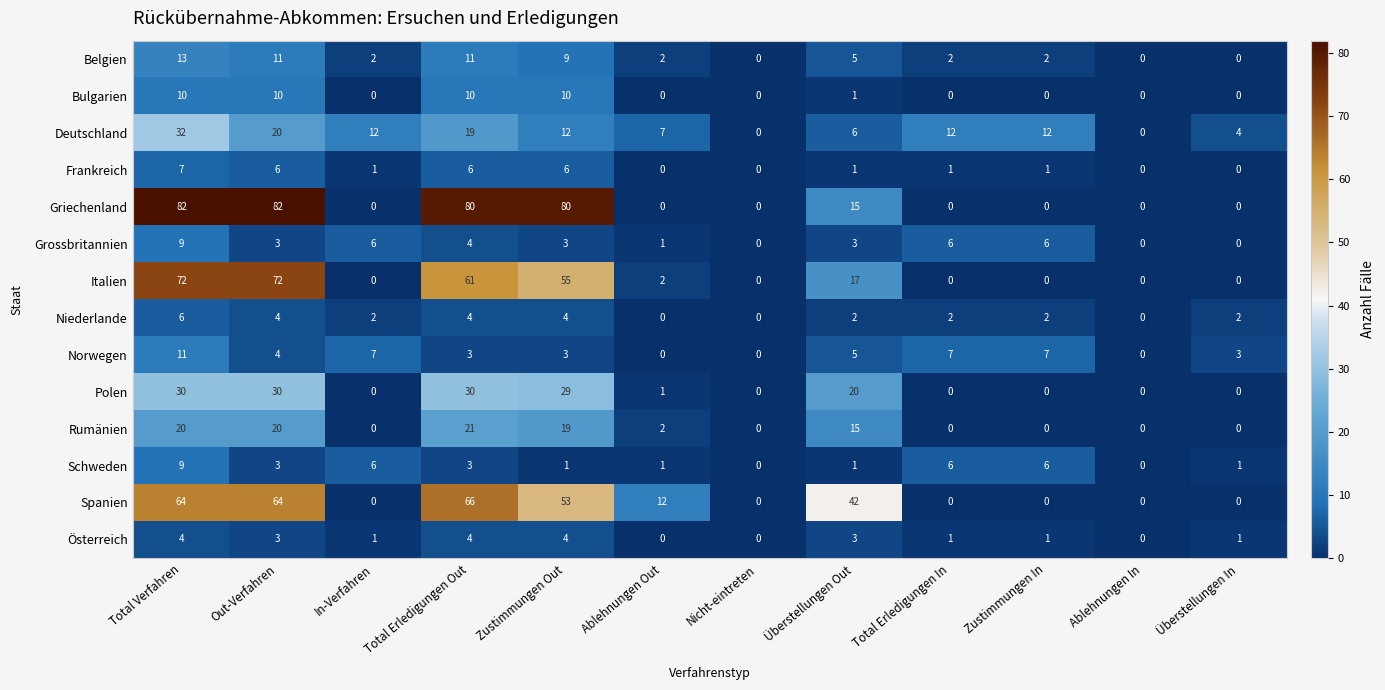

The value of Österreich at Überstellungen Out is 2. True or false?

False